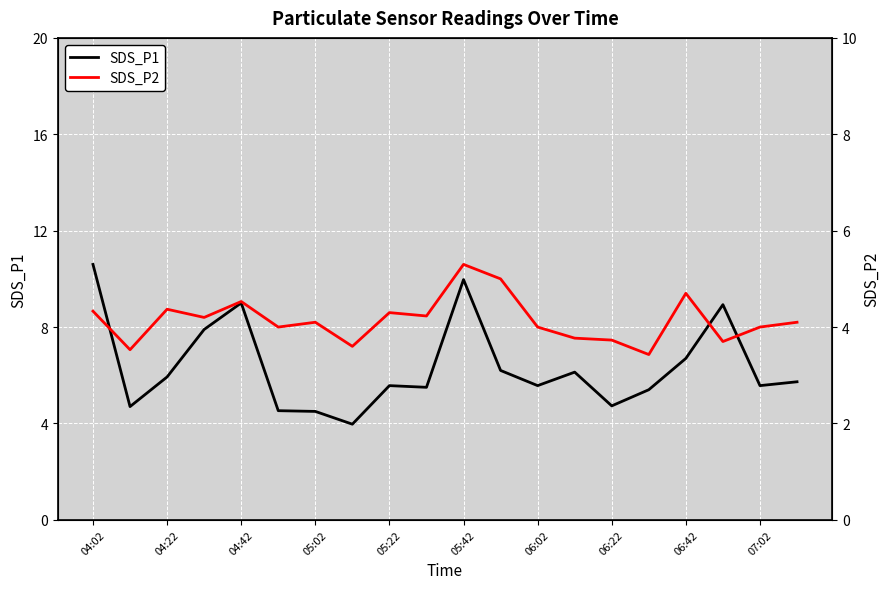

How many data points in SDS_P1 are less than 5?

5